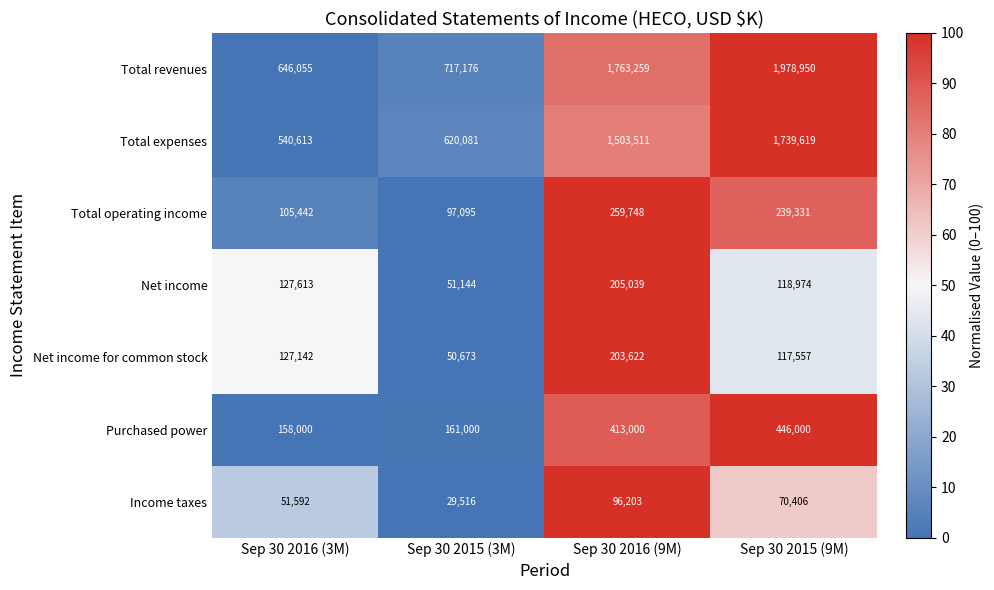

Which series has the widest spread of values?

Total revenues